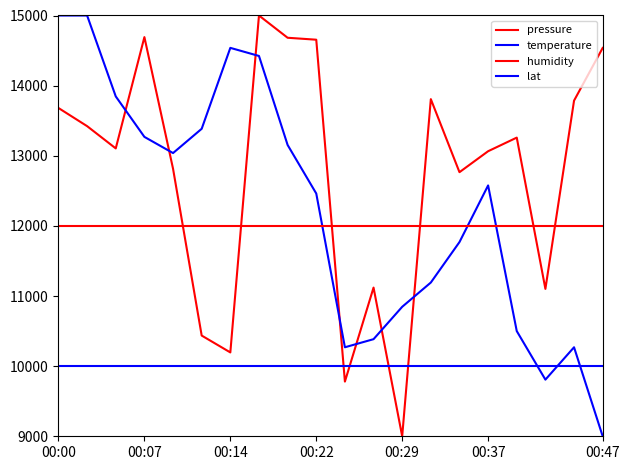

After their last crossing, which series has the higher values: humidity or pressure?

pressure